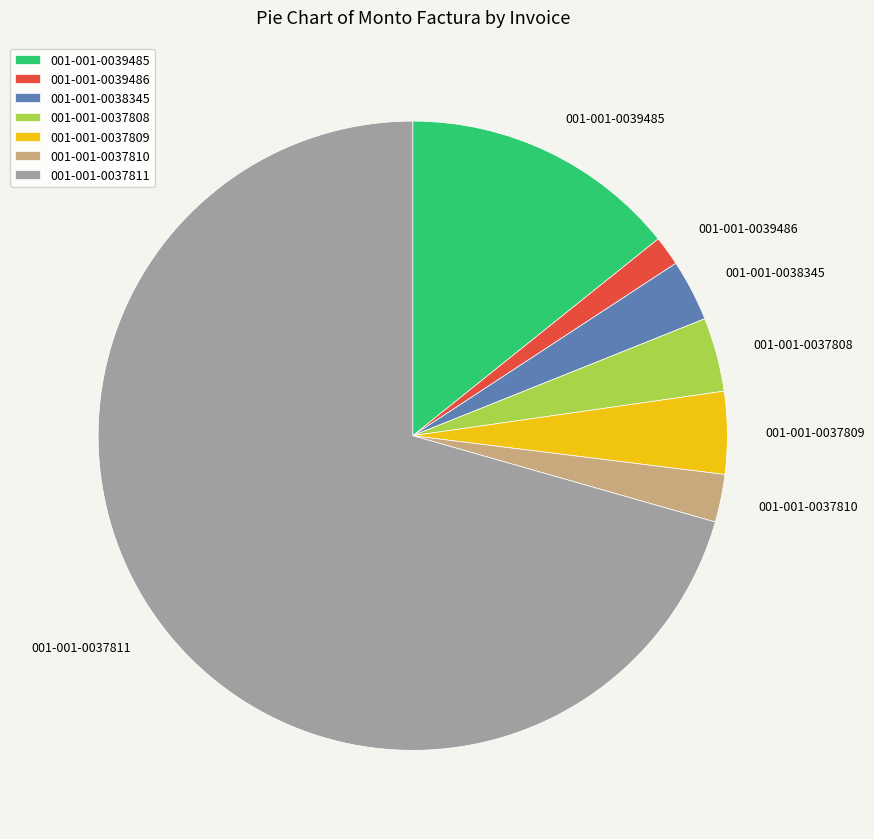

What is the ratio of the value at 001-001-0037810 to the value at 001-001-0039485?

0.2